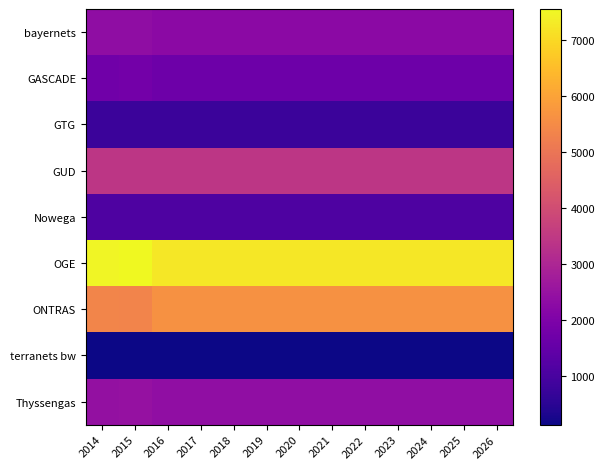

Which series has the largest total across all categories?

OGE